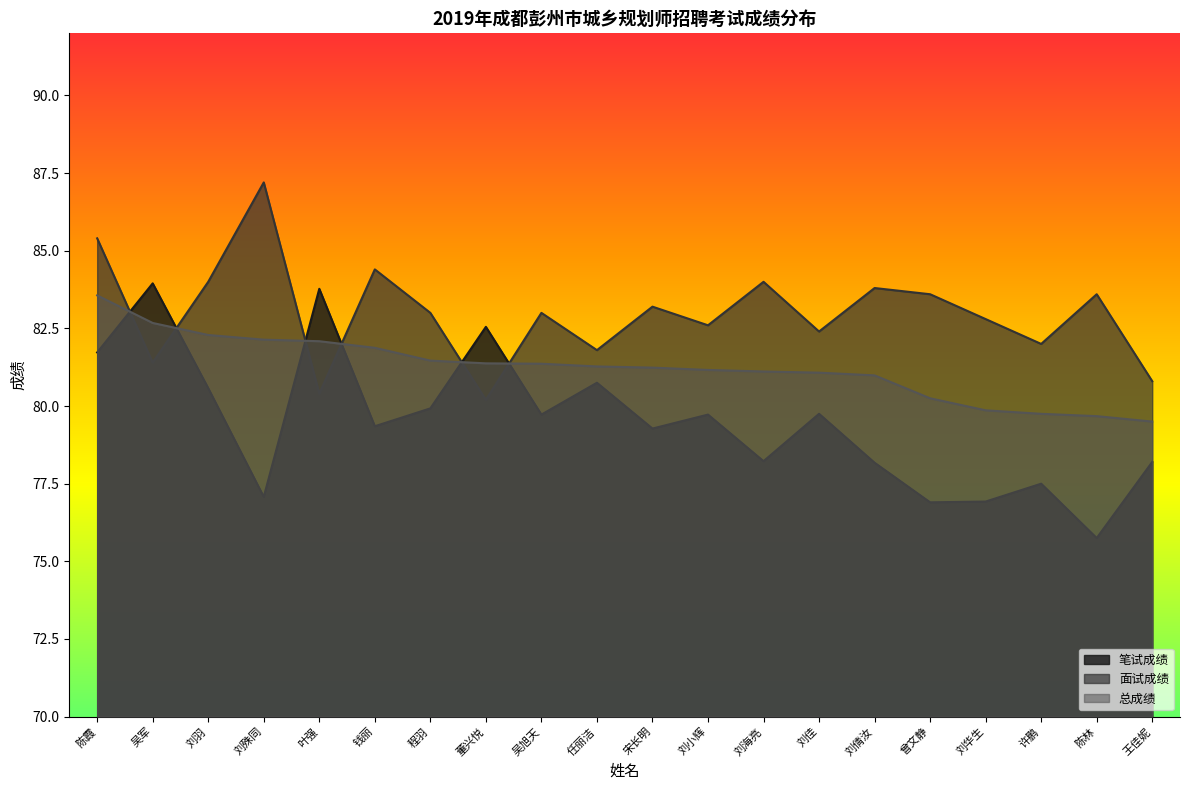

True or false: 面试成绩 has more than 2 interior local peaks.

True